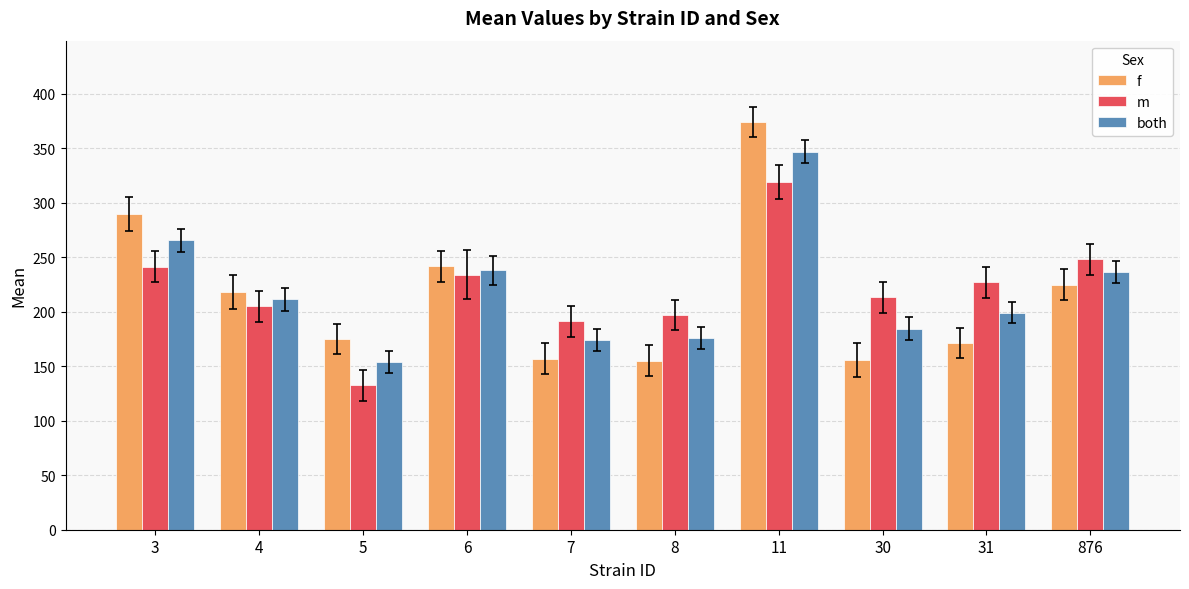

Which series has the largest range (max minus min)?

f